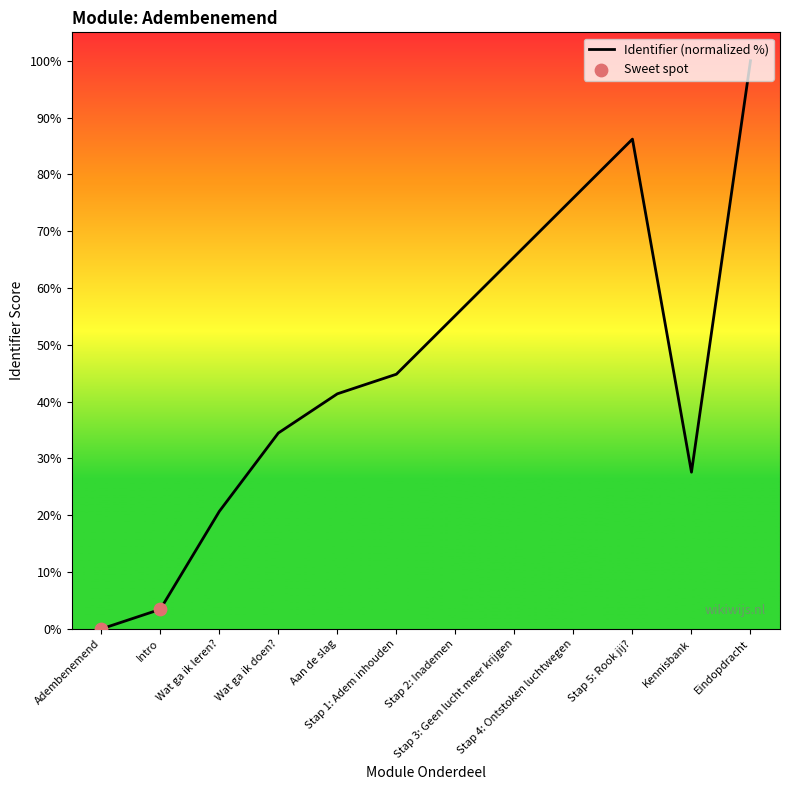

Between Intro and Kennisbank, which is larger?

Kennisbank